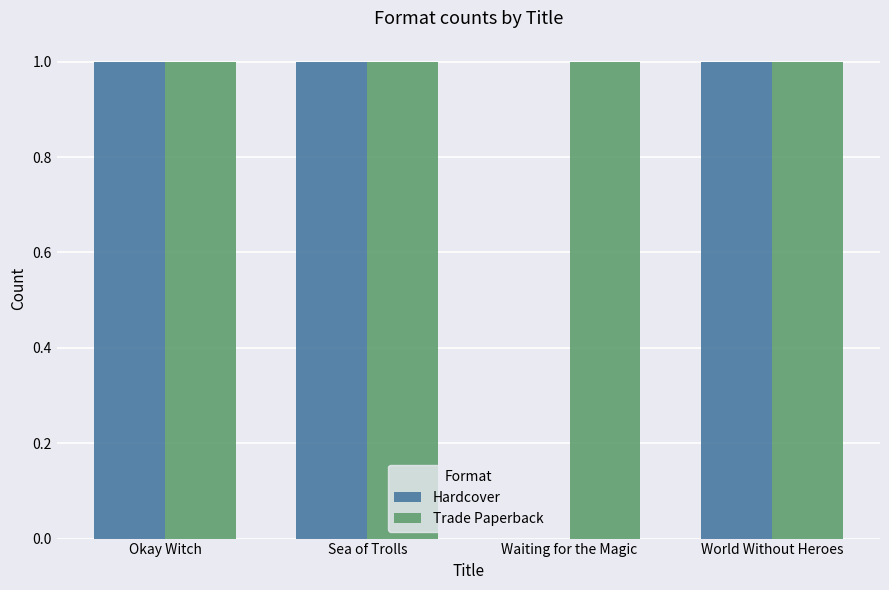

Which series has the largest total across all categories?

Trade Paperback